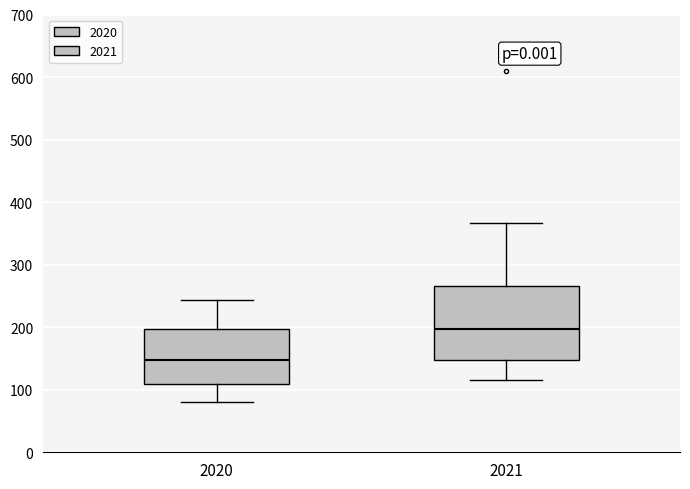

Reading left to right, transcribe this box plot: for each box, give where its median line is, the range the box spans, and where its two whiskers end, as read against the y-axis. The values are not printed on the chart, so give them approximately, as read against the axis.

2020: median 150, box 110 to 200, whiskers 80 to 240
2021: median 200, box 150 to 270, whiskers 120 to 370